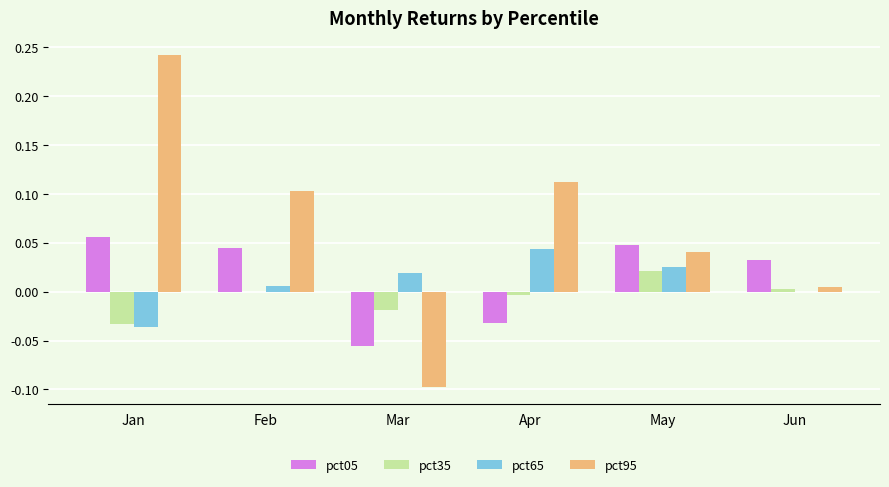

Which series has the largest range (max minus min)?

pct95